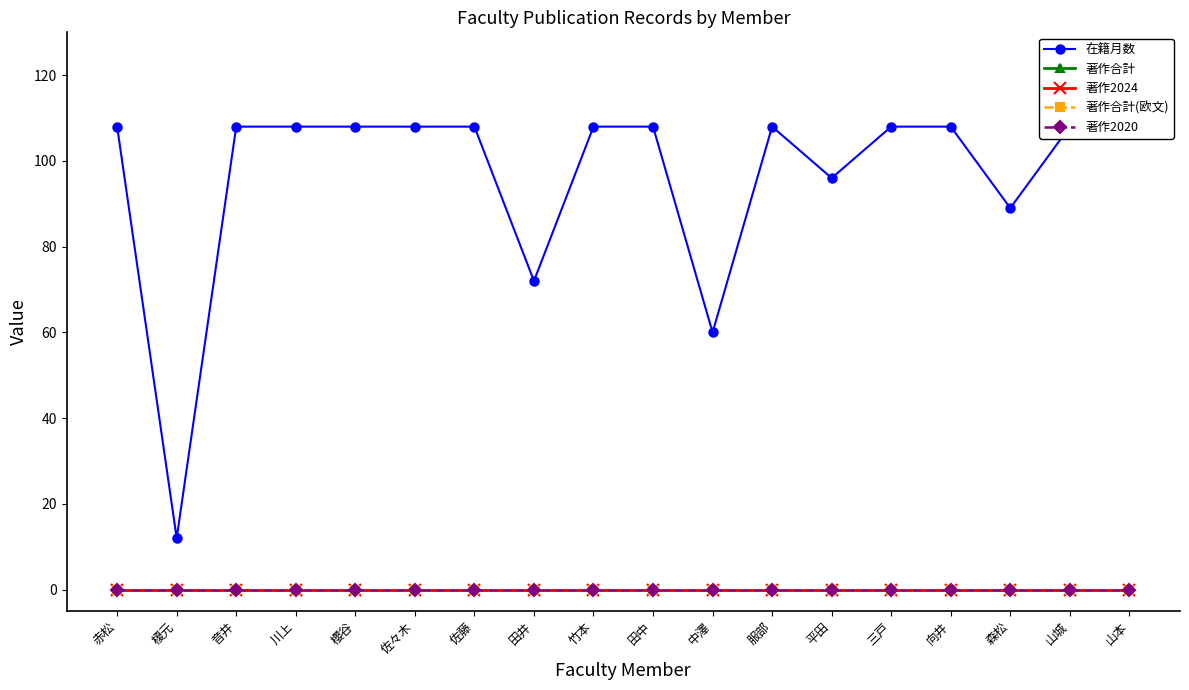

True or false: 著作2020 and 著作合計 cross at least once.

False